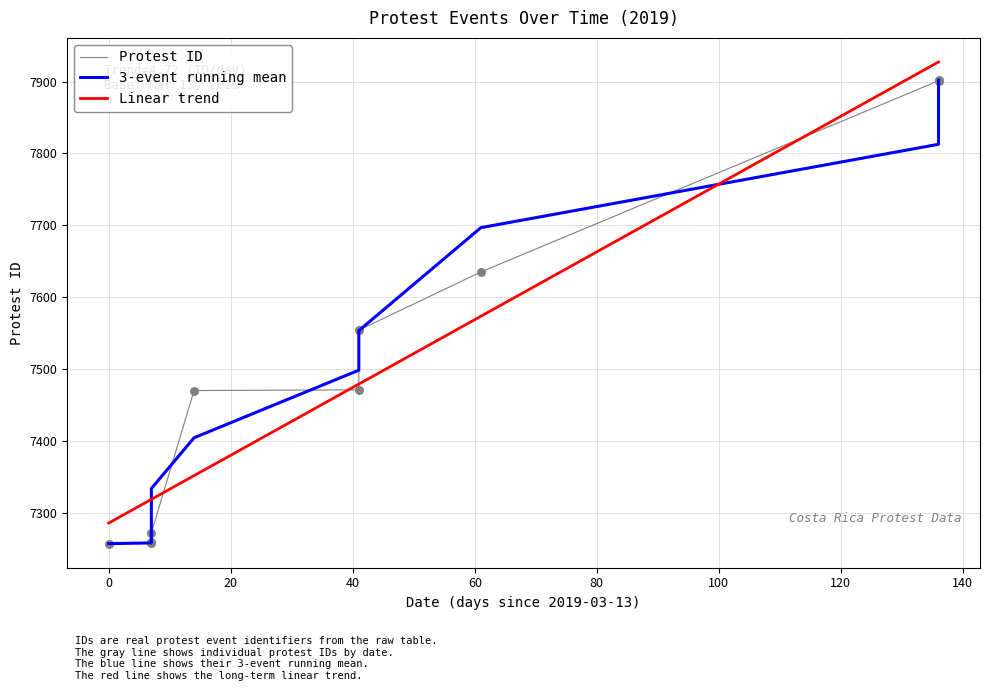

Which series contains the highest Y value?

Linear trend